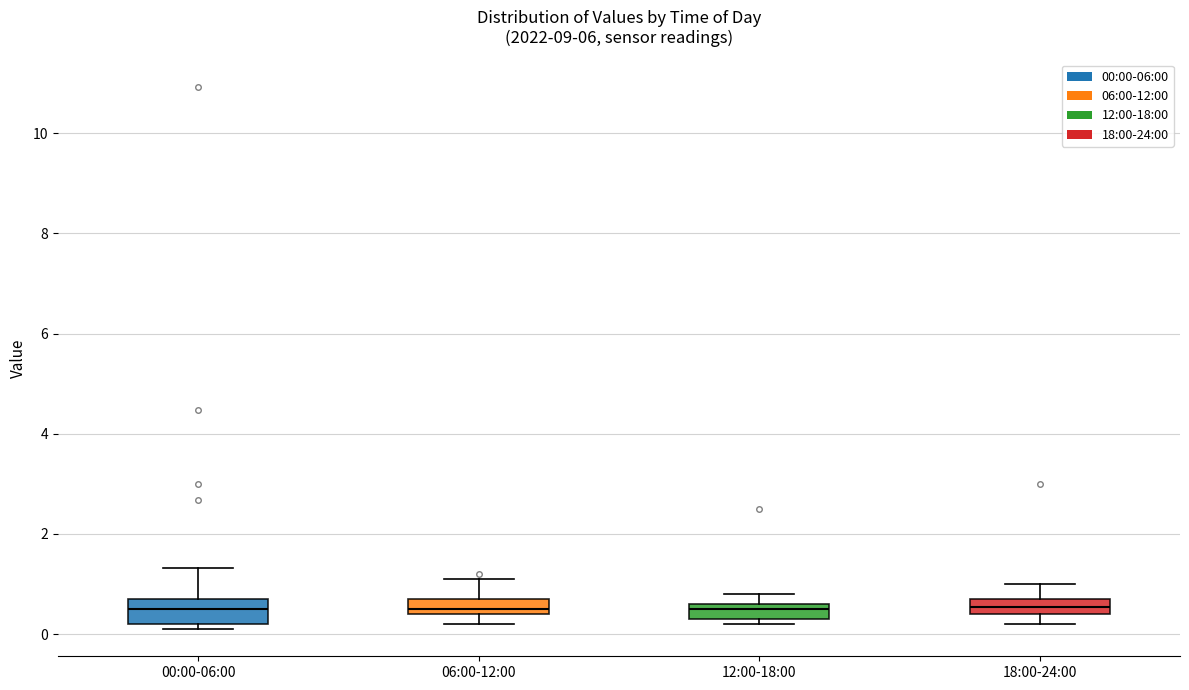

Where is the lower edge of the box for 00:00-06:00 on the y-axis? The values are not printed on the chart, so give them approximately, as read against the axis.

0.2